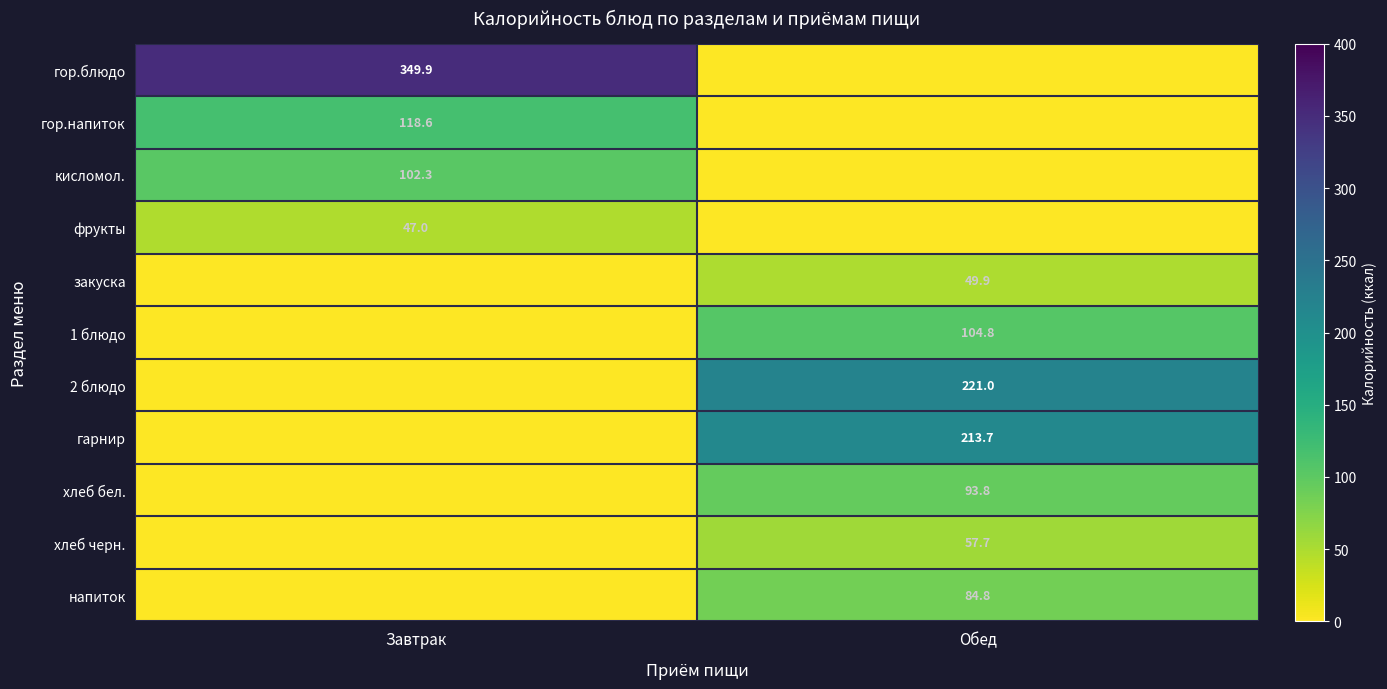

Is the value of гор.блюдо at Завтрак greater than the value of напиток at Обед?

Yes